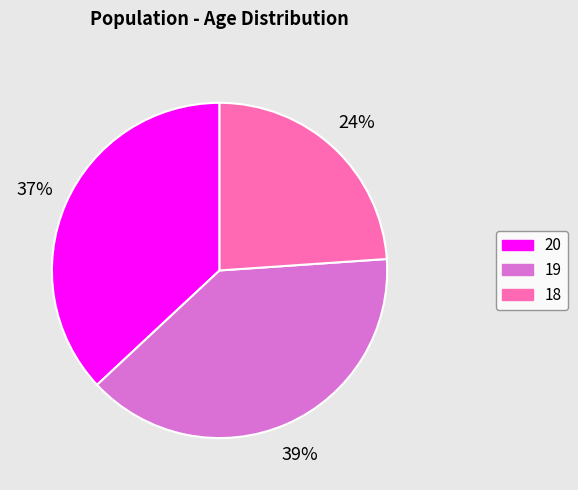

To the nearest percent, what is the difference between the 19 and 18 slice percentages?

15%